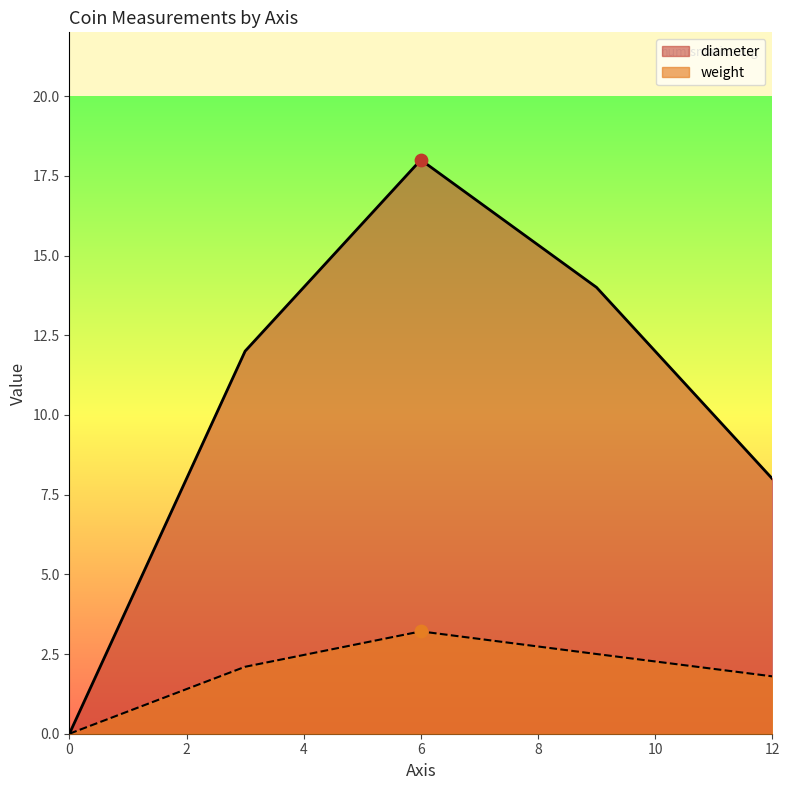

Which series reaches the maximum Y coordinate?

diameter